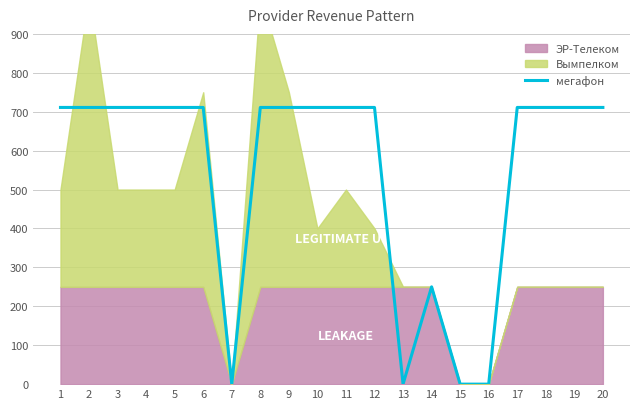

Reading right to left, transcribe all the data shown in this chart.

20=711	19=711	18=711	17=711	16=0	15=0	14=250	13=0	12=711	11=711	10=711	9=711	8=711	7=0	6=711	5=711	4=711	3=711	2=711	1=711